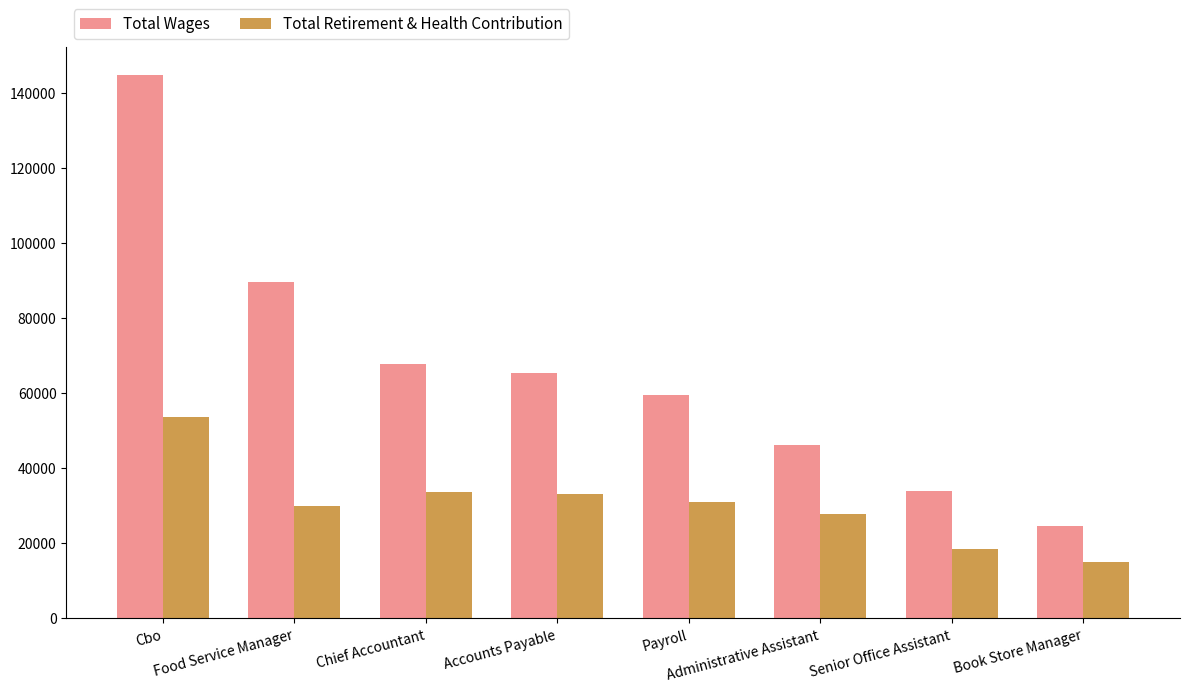

What is the spread (max minus min) of values at Administrative Assistant?

18484